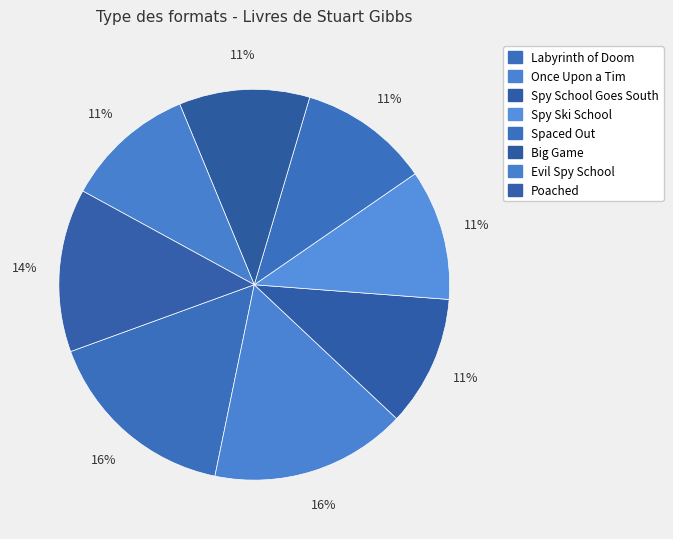

Which category has the biggest portion of the pie?

Labyrinth of Doom